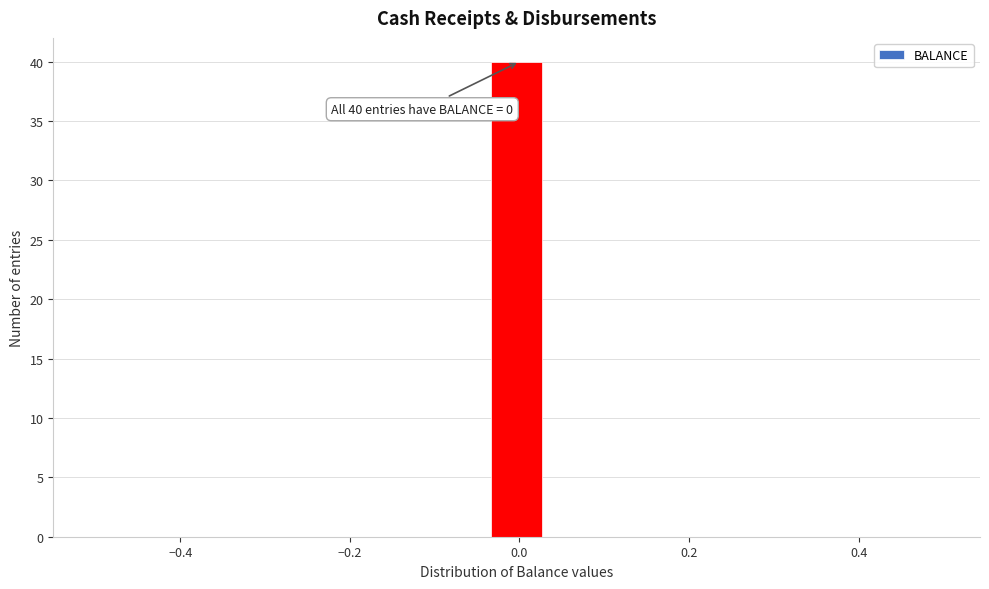

Around what value on the x-axis is the tallest bar? Give the approximate position of its centre, as read against the axis.

0.00